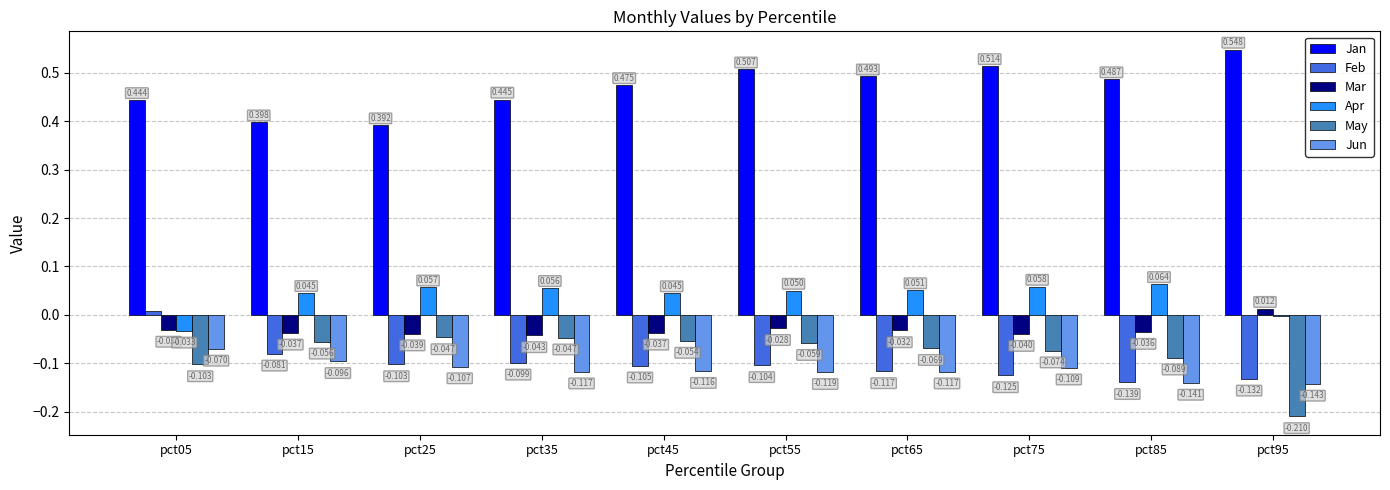

The Apr series shows 0.0 at pct75. True or false?

False